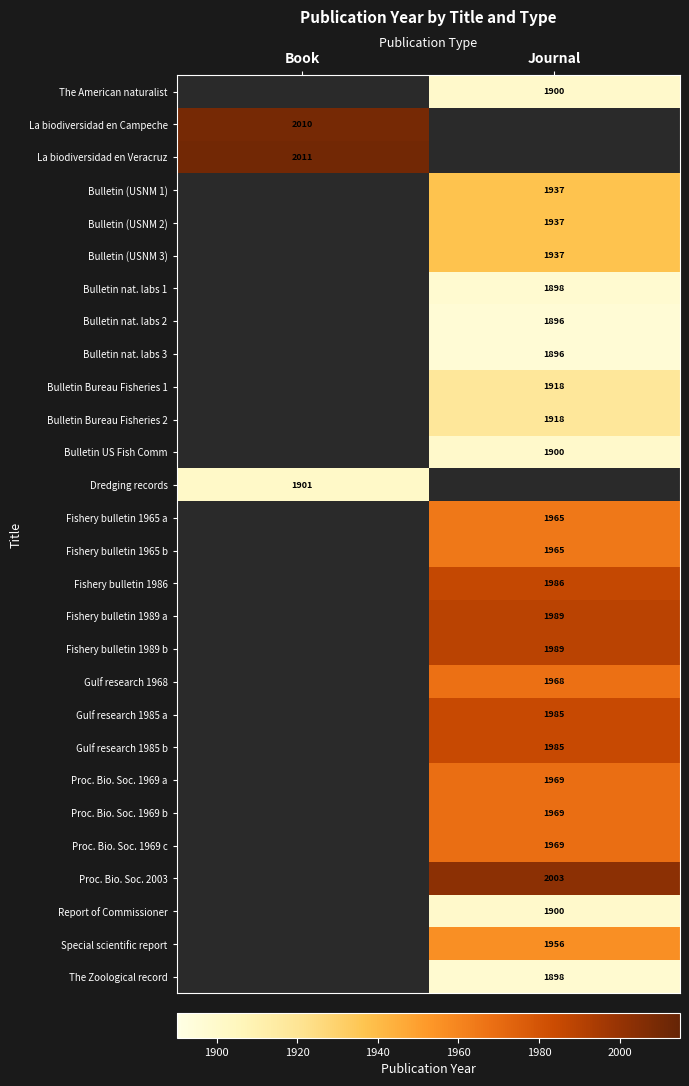

Is the value of The American naturalist at Journal greater than the value of Bulletin (USNM 2) at Journal?

No